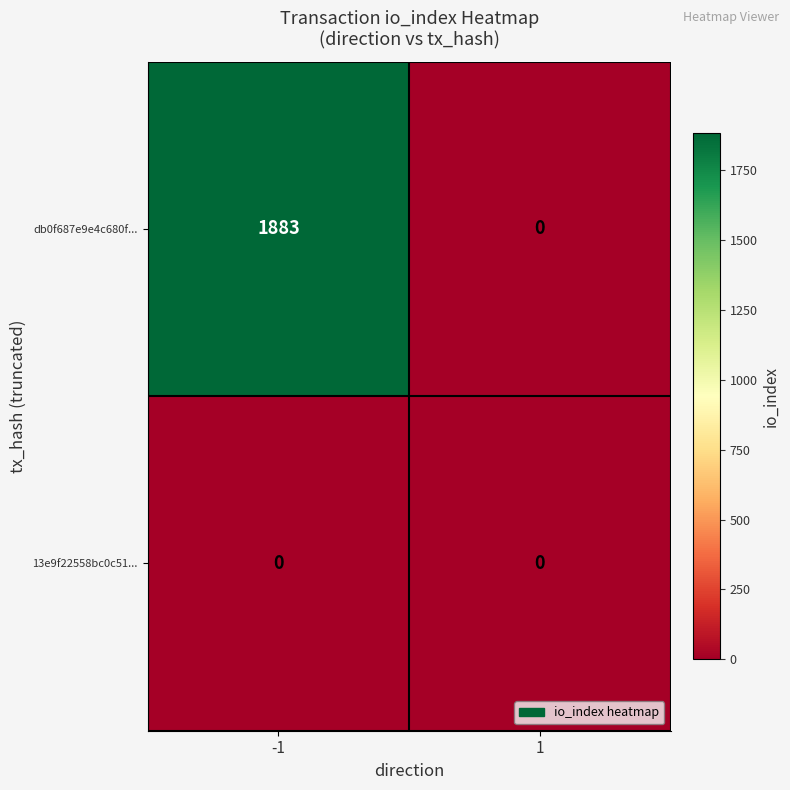

Reading left to right, extract all data points from this chart.

db0f687e9e4c680f...: 1883	0
13e9f22558bc0c51...: 0	0